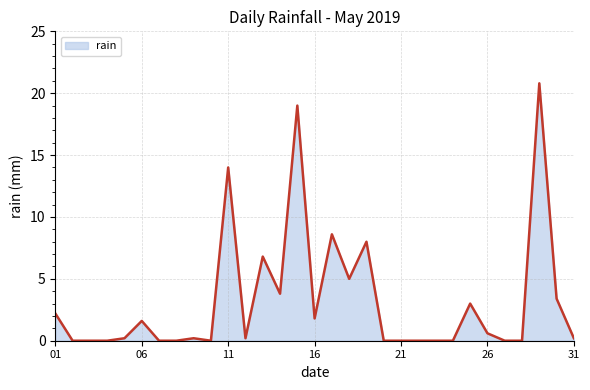

How many lines are shown in the chart?

1